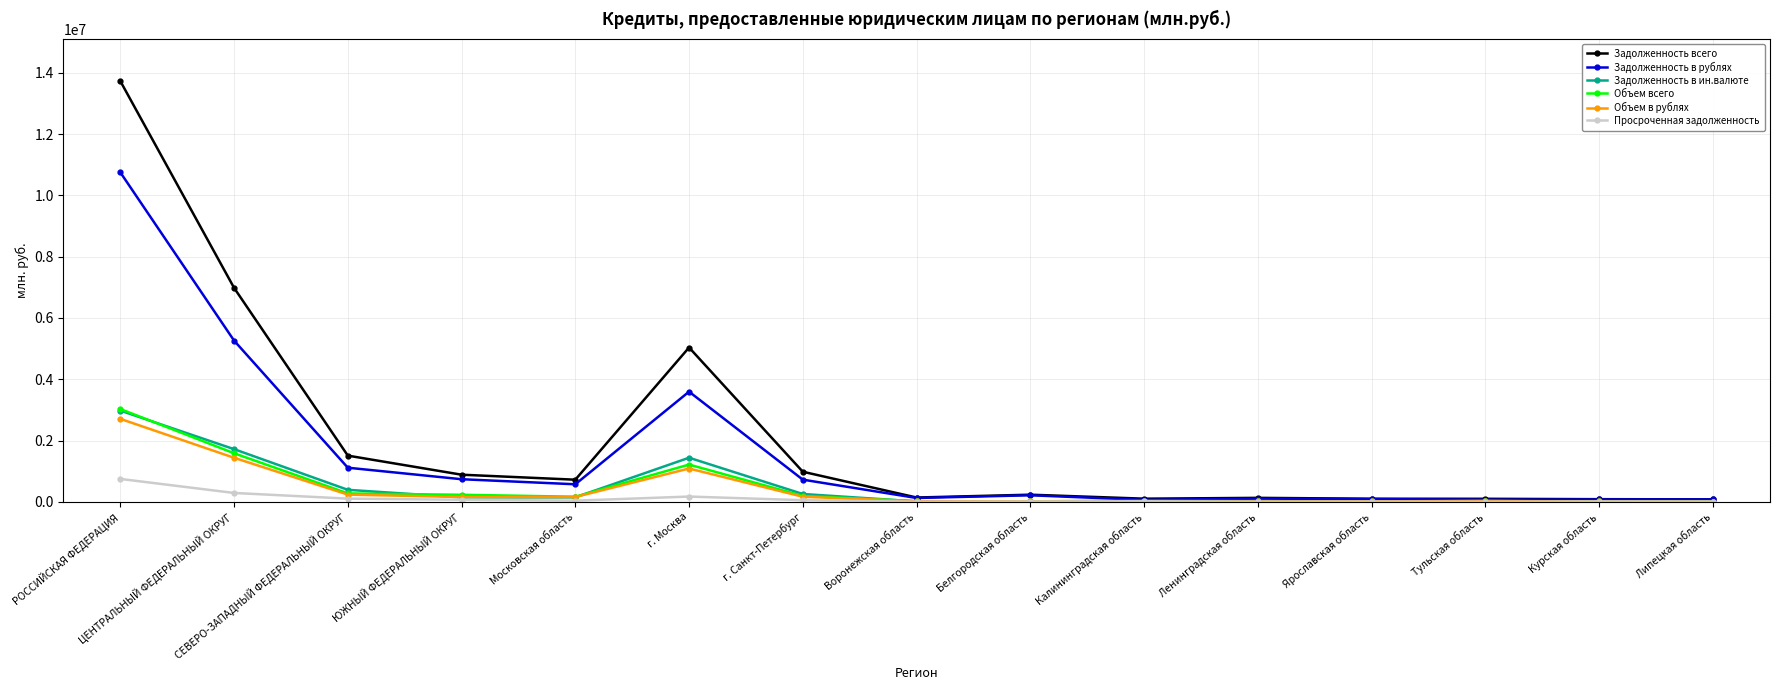

The Объем в рублях series shows 168318 at г. Санкт-Петербург. True or false?

True